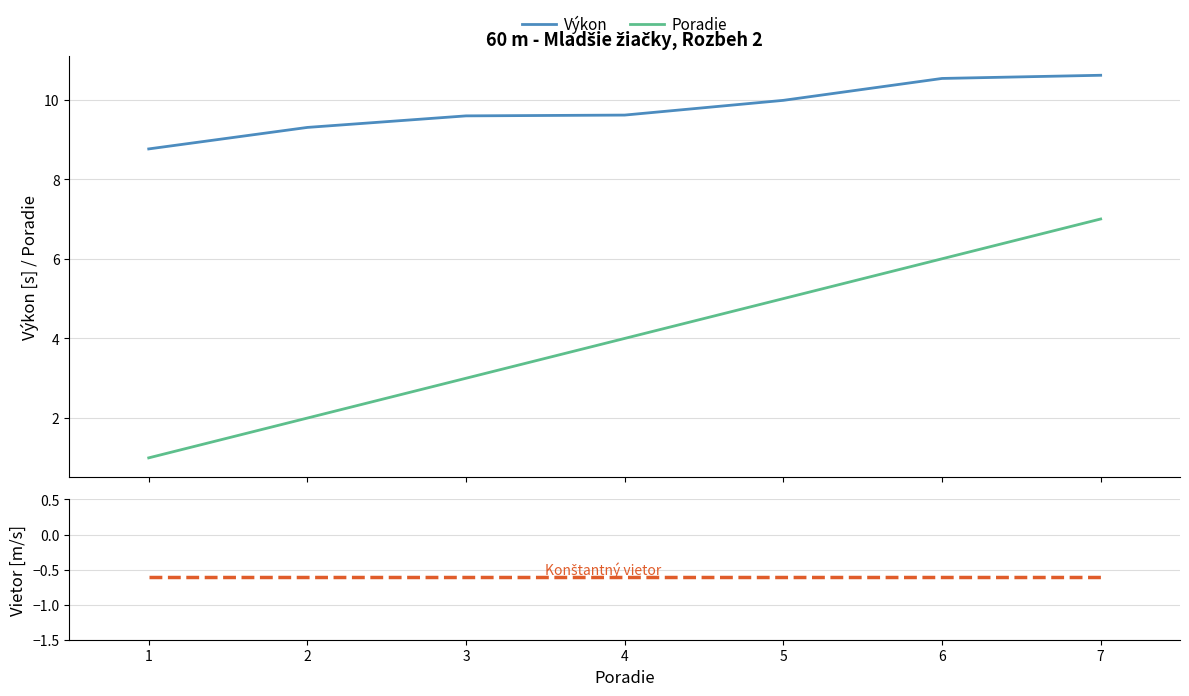

What is the sum of all Vietor values?

-4.2